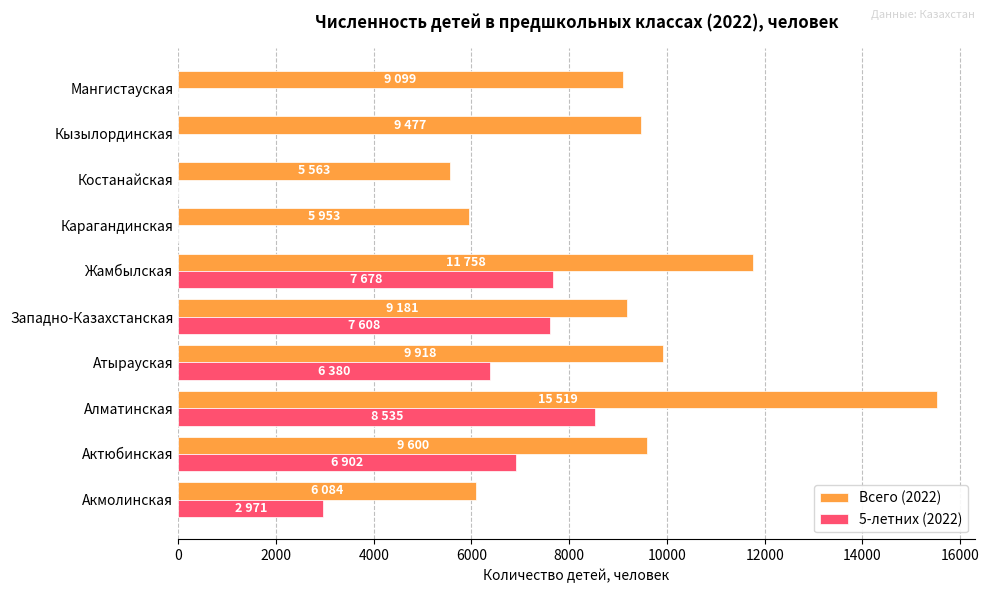

Which series has the largest total across all categories?

Всего (2022)